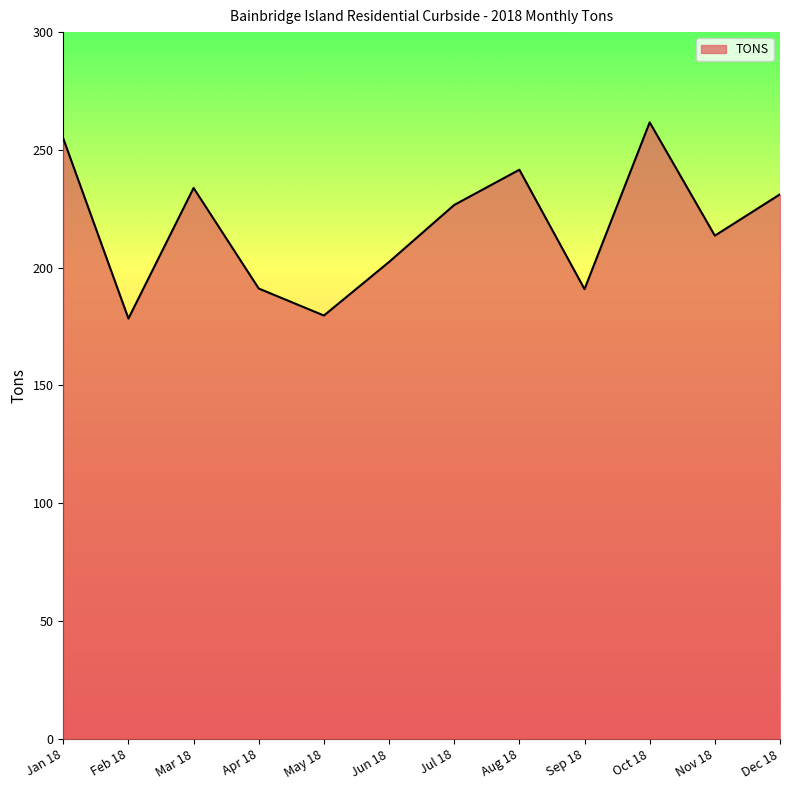

How many lines are shown in the chart?

1